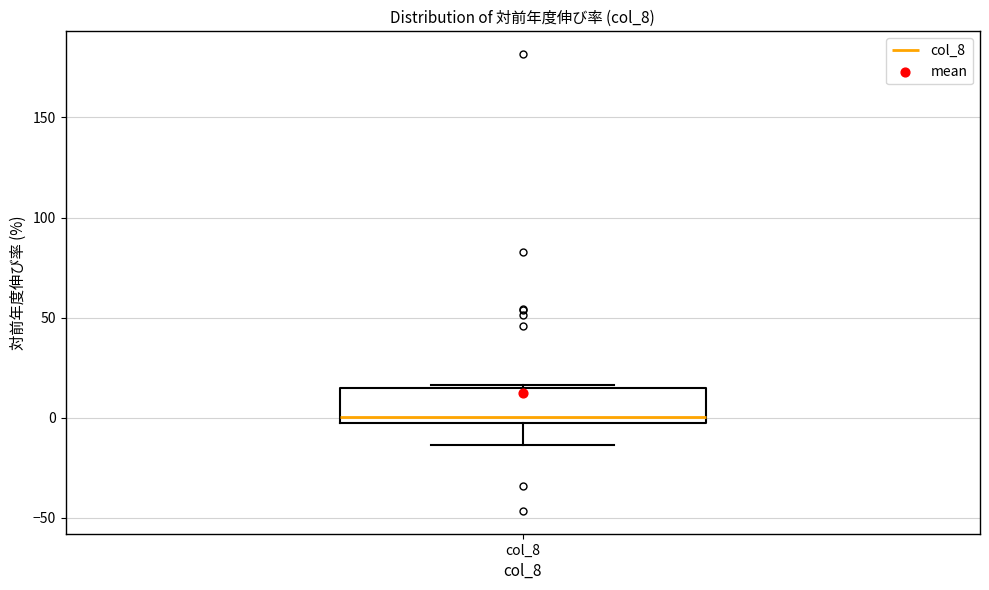

Read this box plot against the y-axis: the position of the median line, the range covered by the box, and the ends of both whiskers. The values are not printed on the chart, so give them approximately, as read against the axis.

median 0, box -5 to 15, whiskers -15 to 15